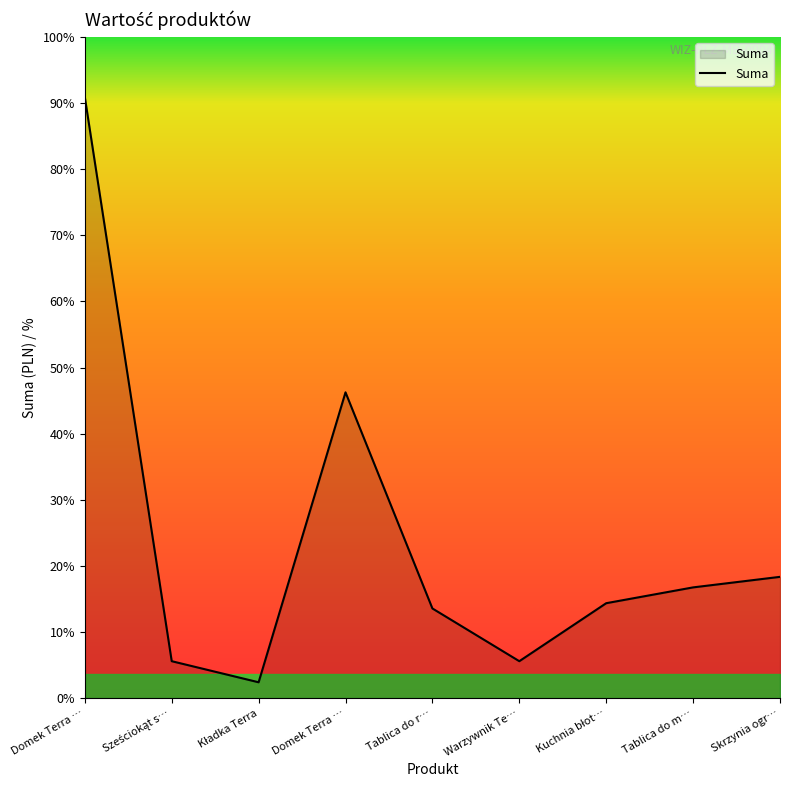

How many interior local valleys (lower than both neighbors) does the data have?

2